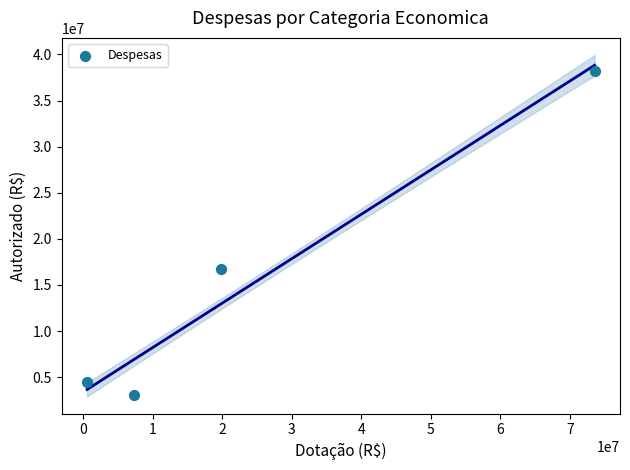

What is the average X value?

25312801.2